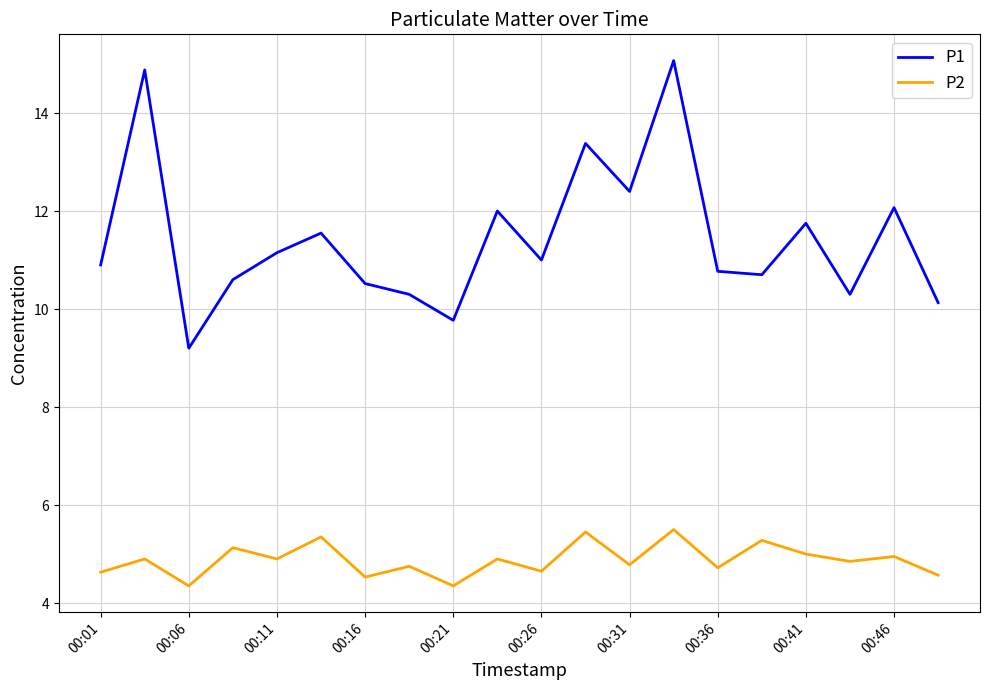

What are all the series names shown in the legend?

P1, P2